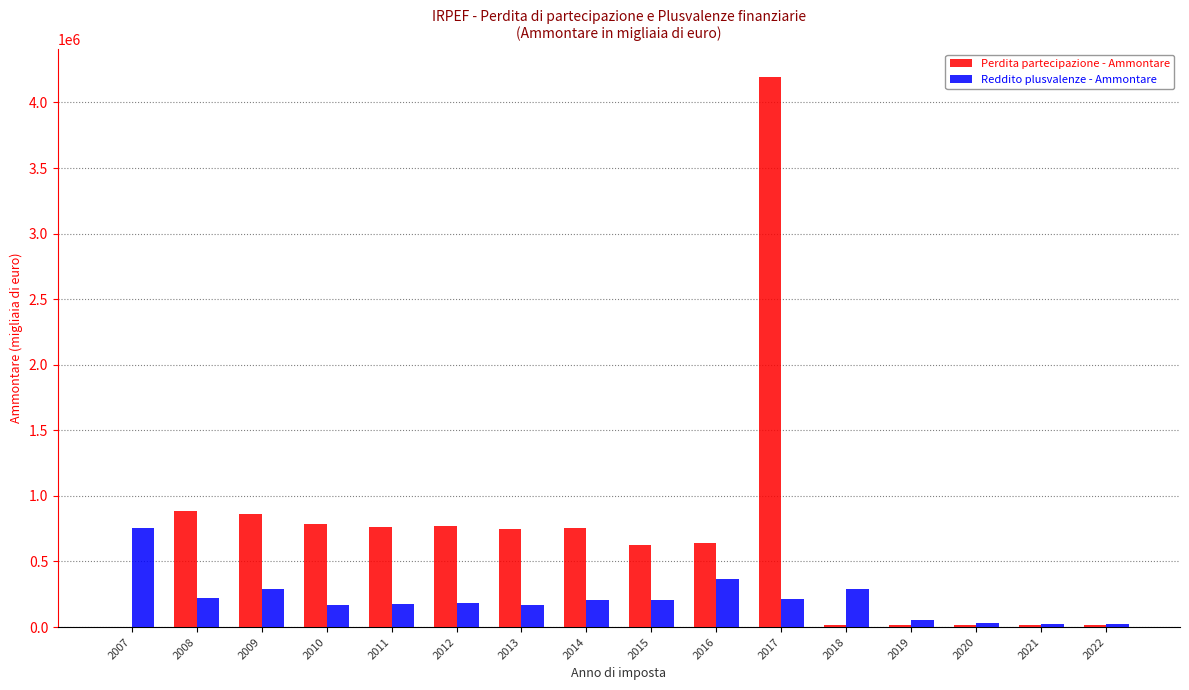

Between 2016 and 2021, which series saw the biggest shift?

Perdita partecipazione - Ammontare